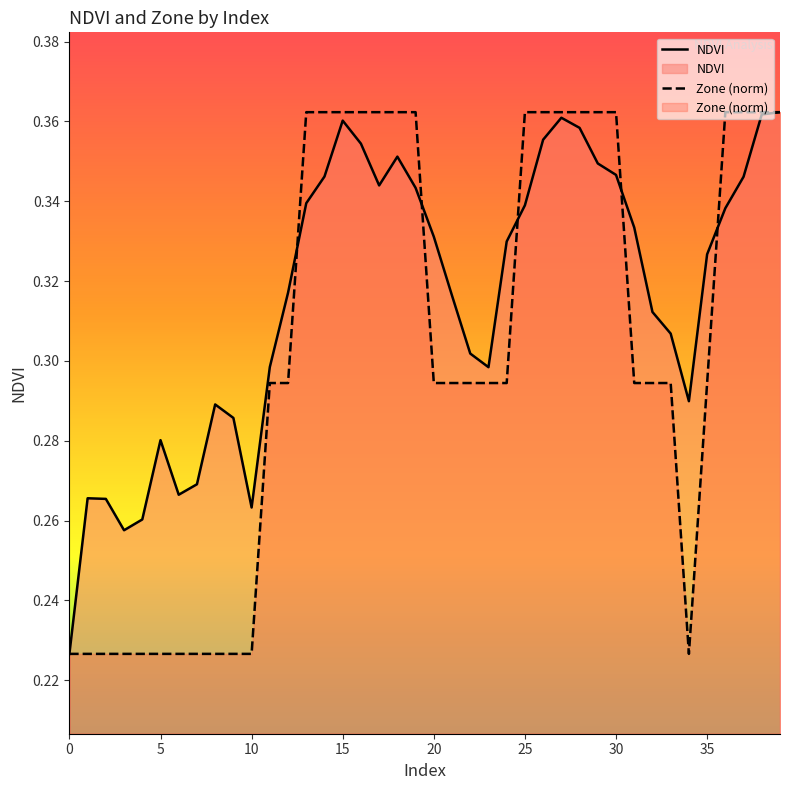

What are all the series names shown in the legend?

NDVI, Zone